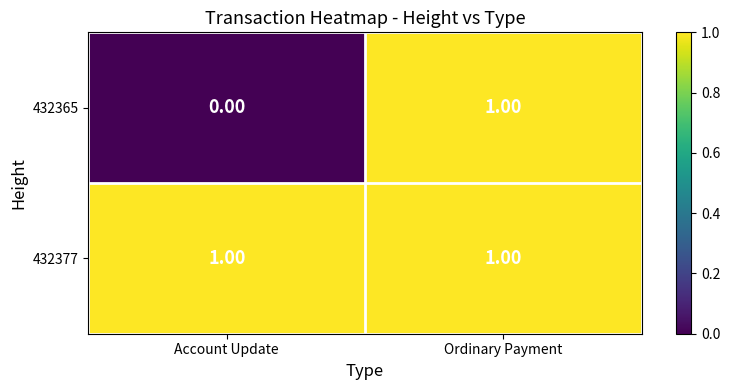

List the series in order of their overall mean, lowest first.

432365, 432377